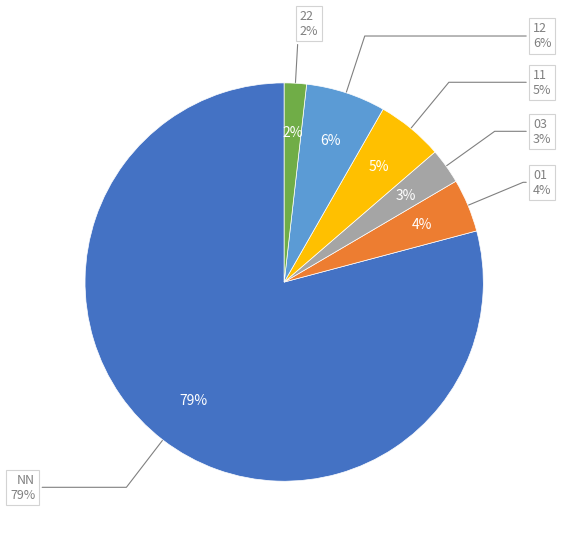

To the nearest percent, what percentage of the pie is 22?

2%